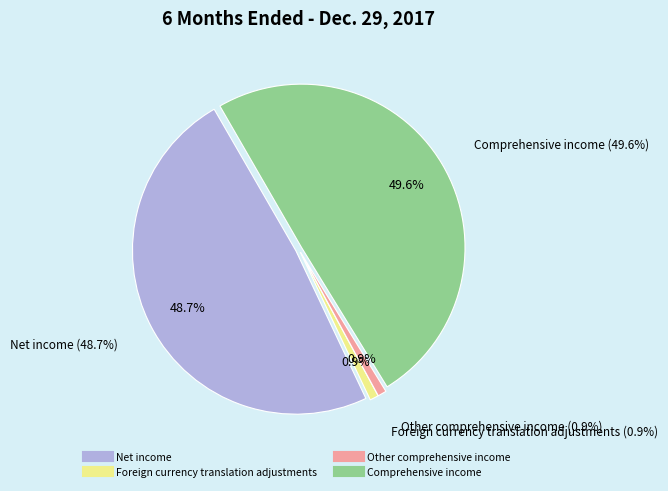

To the nearest percent, what portion does Net income represent?

49%